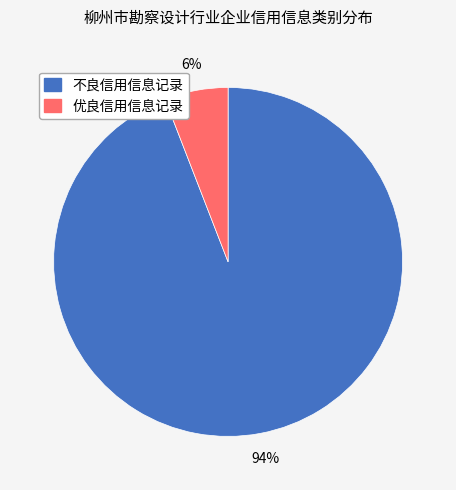

Is it true that 优良信用信息记录 is 6% of the pie?

True